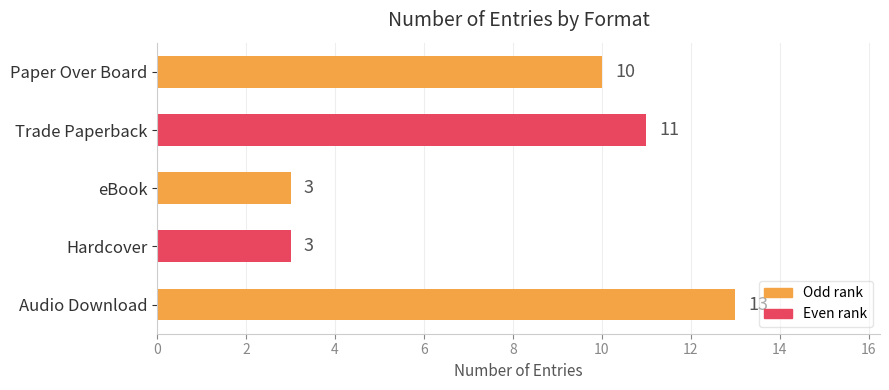

What is the maximum value shown in the chart?

13